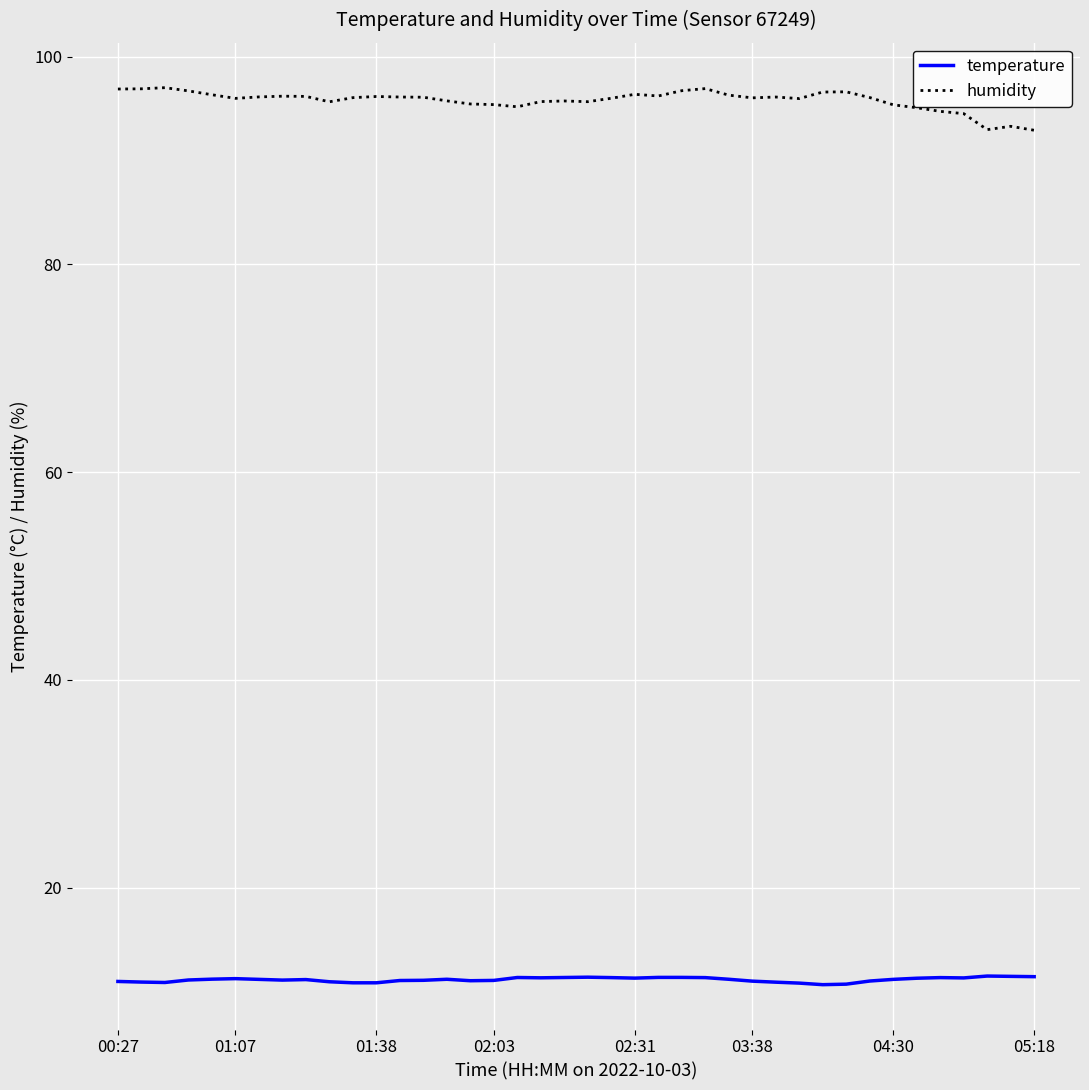

What is the difference between the maximum and minimum values in the humidity series?

4.1